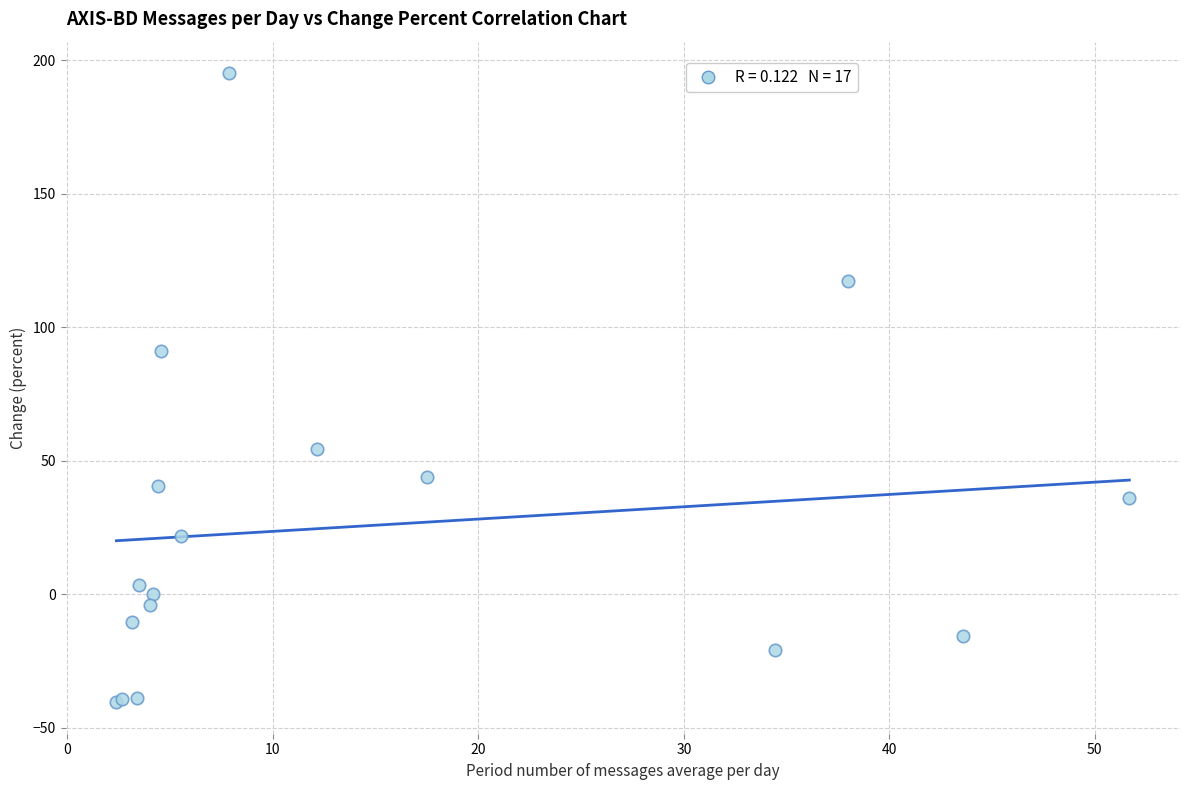

What Y value in the scatter plot is closest to 77?

90.9